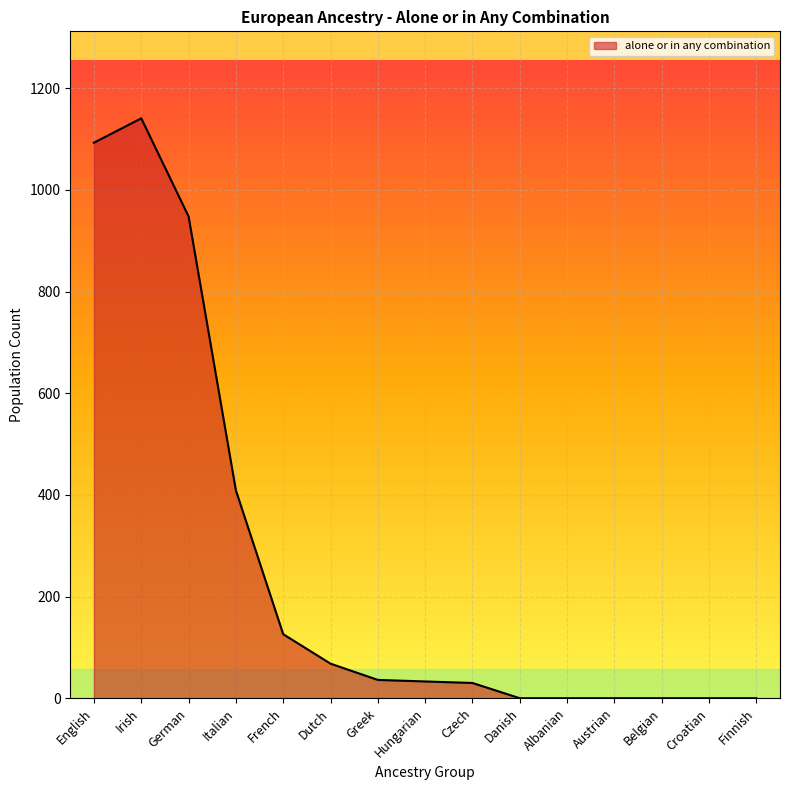

At which category does the chart reach its peak across all series?

Irish